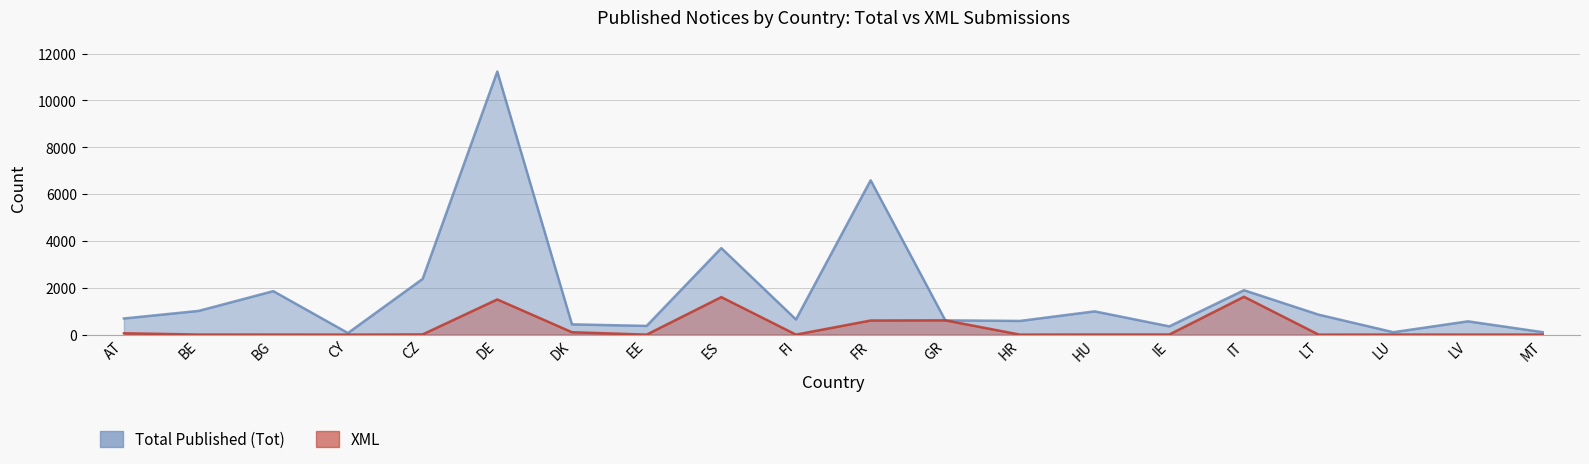

At EE, list the series in order from largest to smallest.

Total Published (Tot), XML